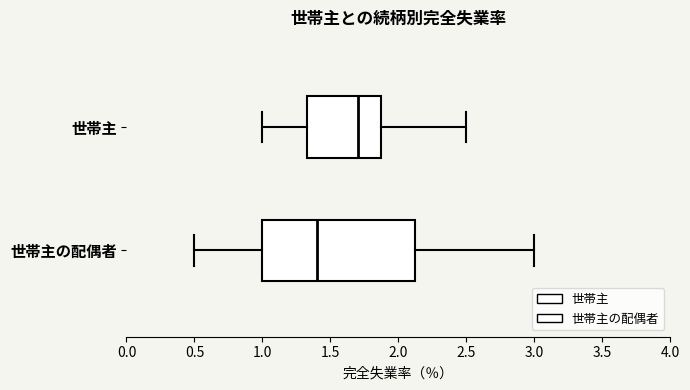

Where is the left edge of the box for 世帯主 on the x-axis? The values are not printed on the chart, so give them approximately, as read against the axis.

1.35